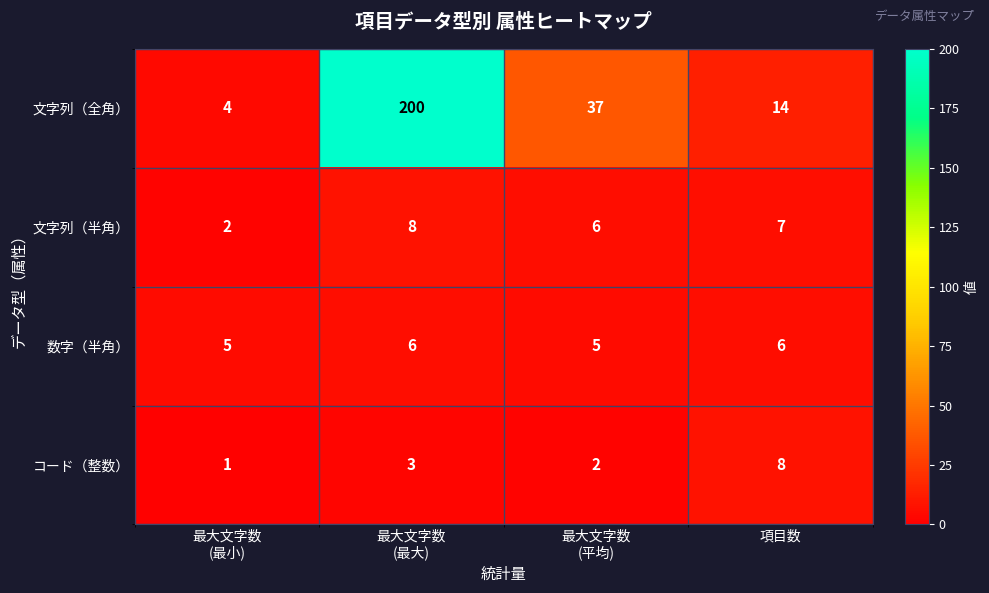

Count the number of categories in the chart.

4